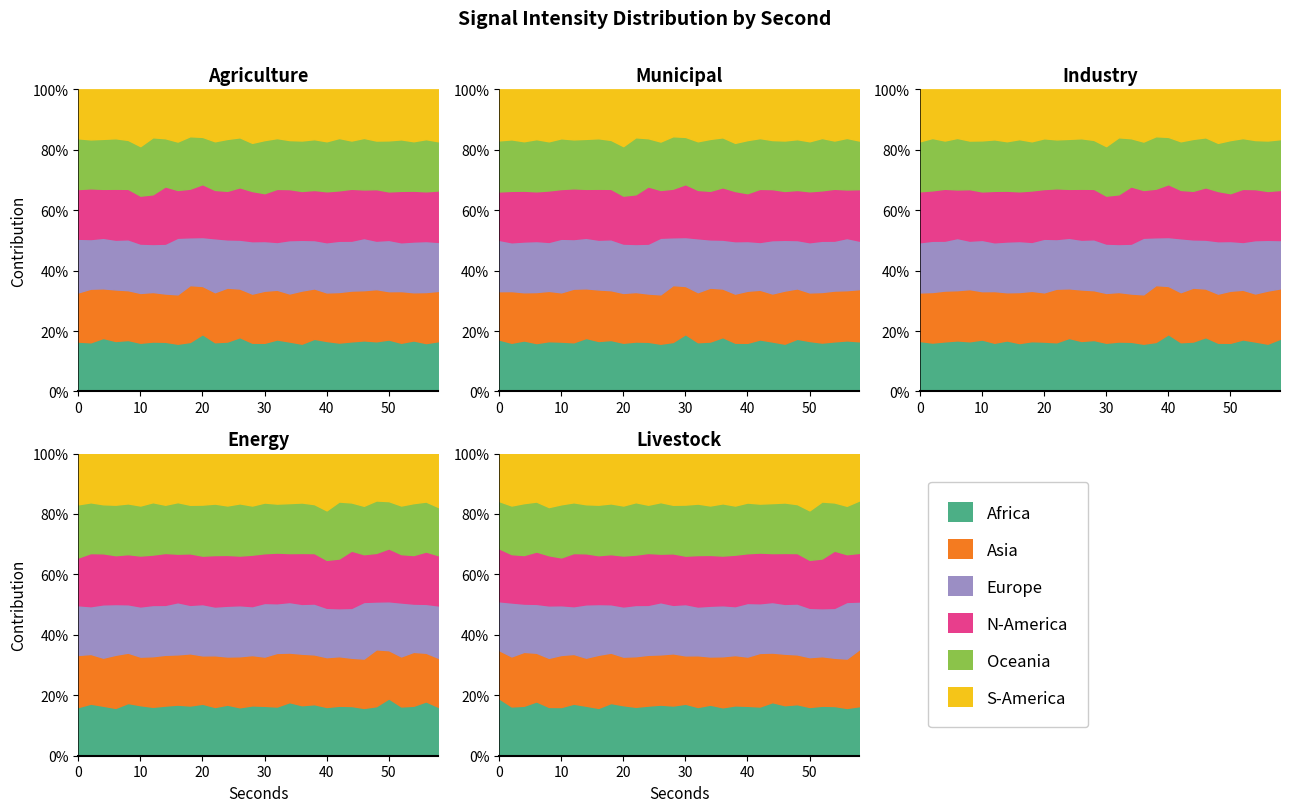

Between 8 and 40, which is larger?

40